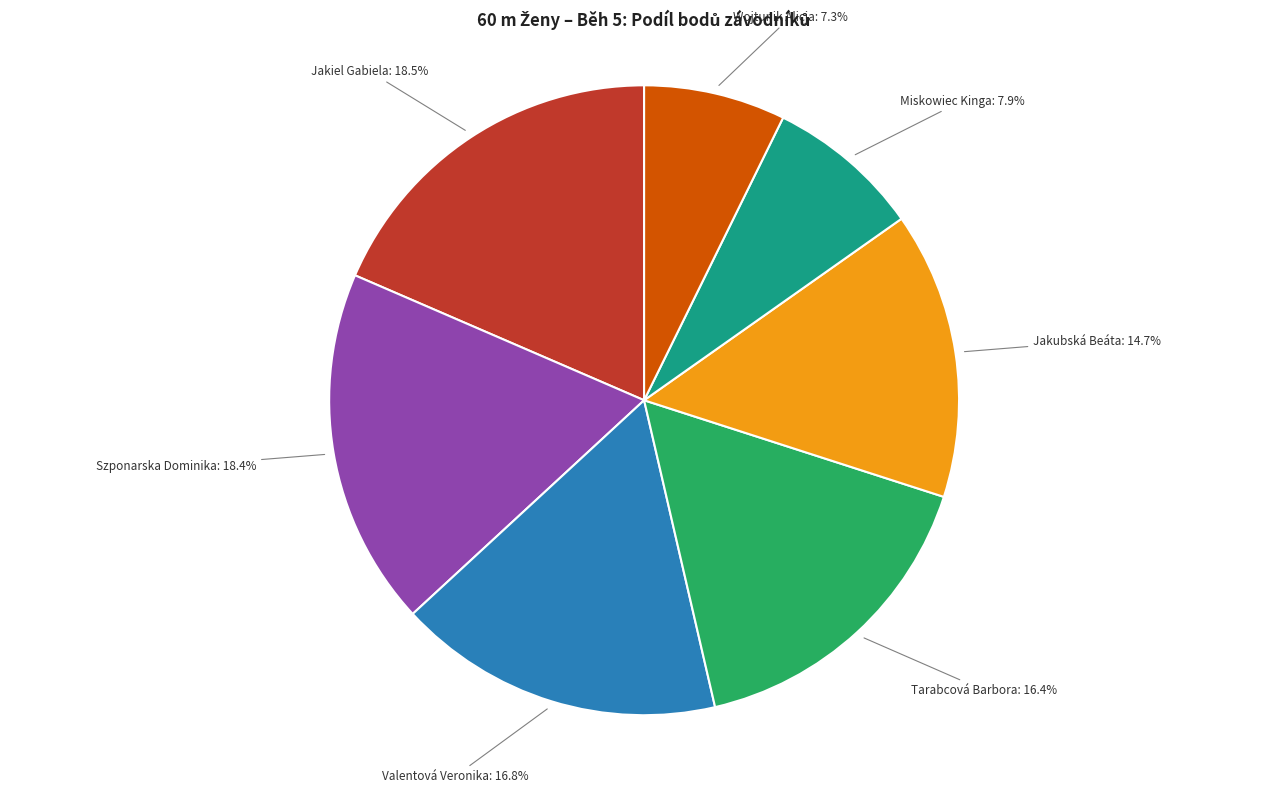

Is there a majority slice in this chart?

No